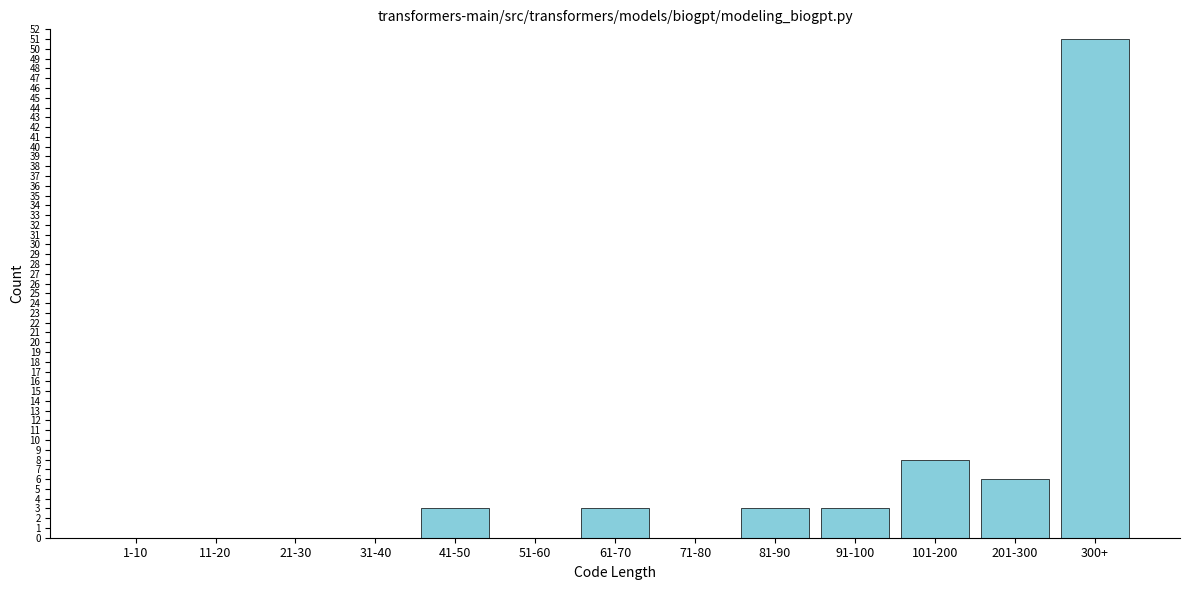

Reading right to left, transcribe all the data shown in this chart.

300+=51	201-300=6	101-200=8	91-100=3	81-90=3	71-80=0	61-70=3	51-60=0	41-50=3	31-40=0	21-30=0	11-20=0	1-10=0